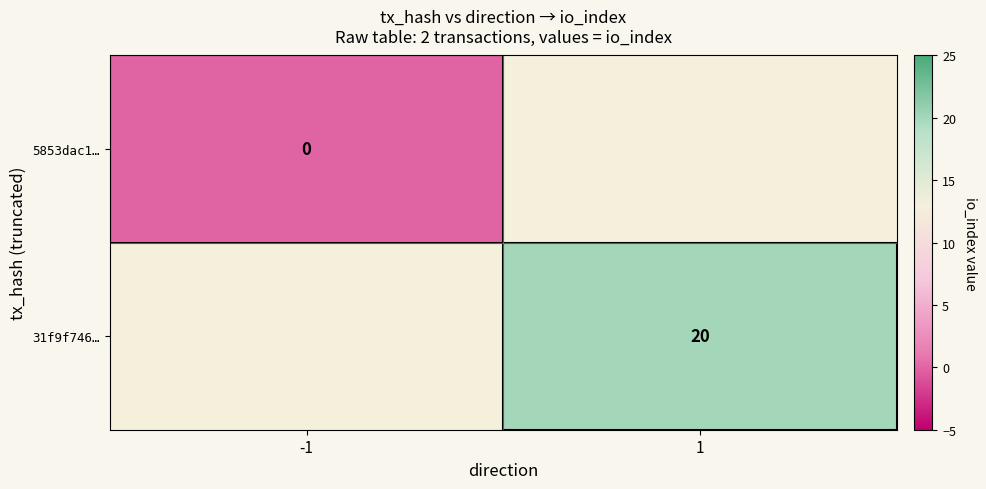

Is it true that 5853dac1… equals 0.0 at -1?

True